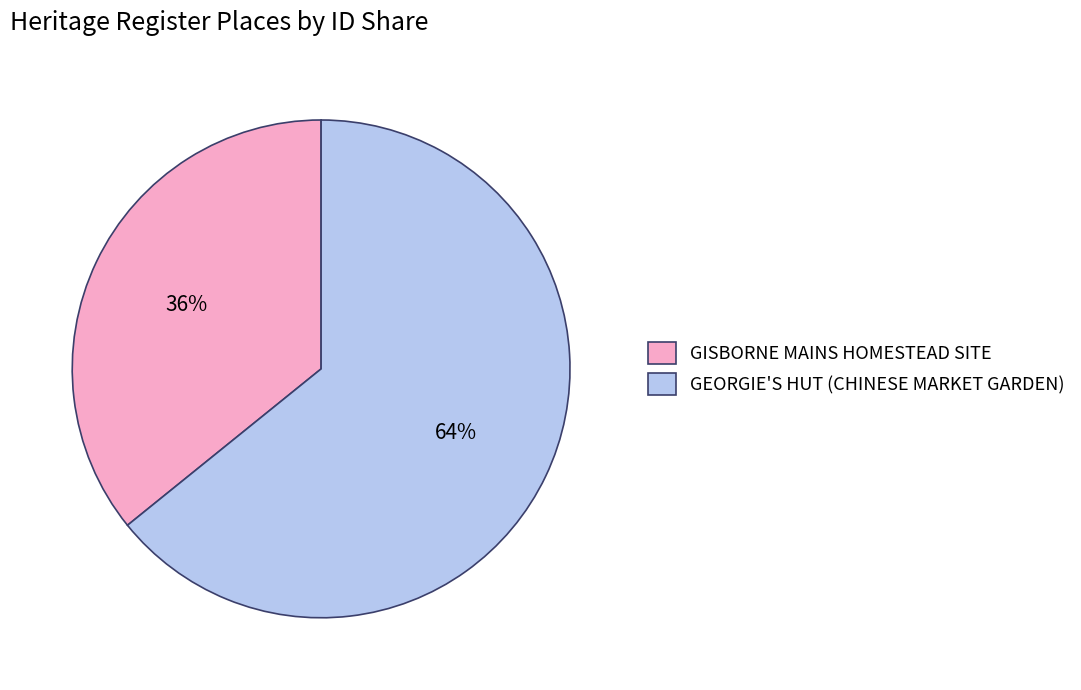

Which category has the biggest portion of the pie?

GEORGIE'S HUT (CHINESE MARKET GARDEN)